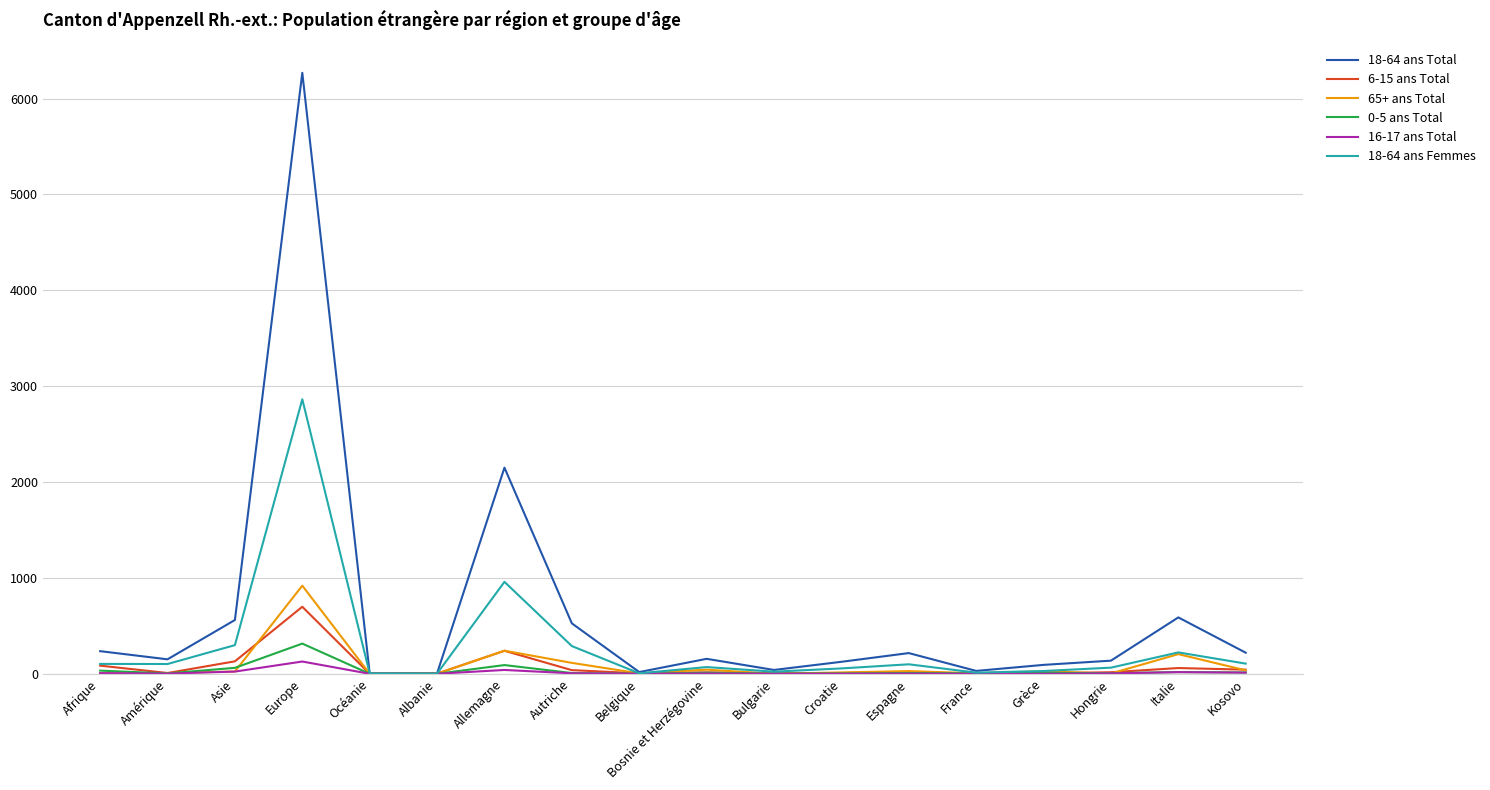

How many categories are shown in the chart?

18